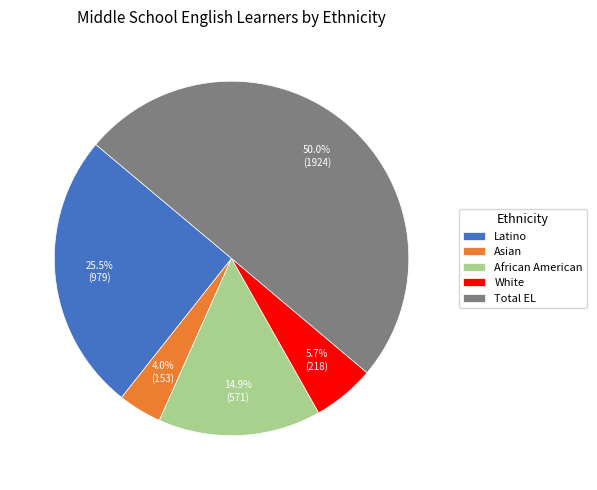

What is the ratio of the value at Latino to the value at Asian?

6.4